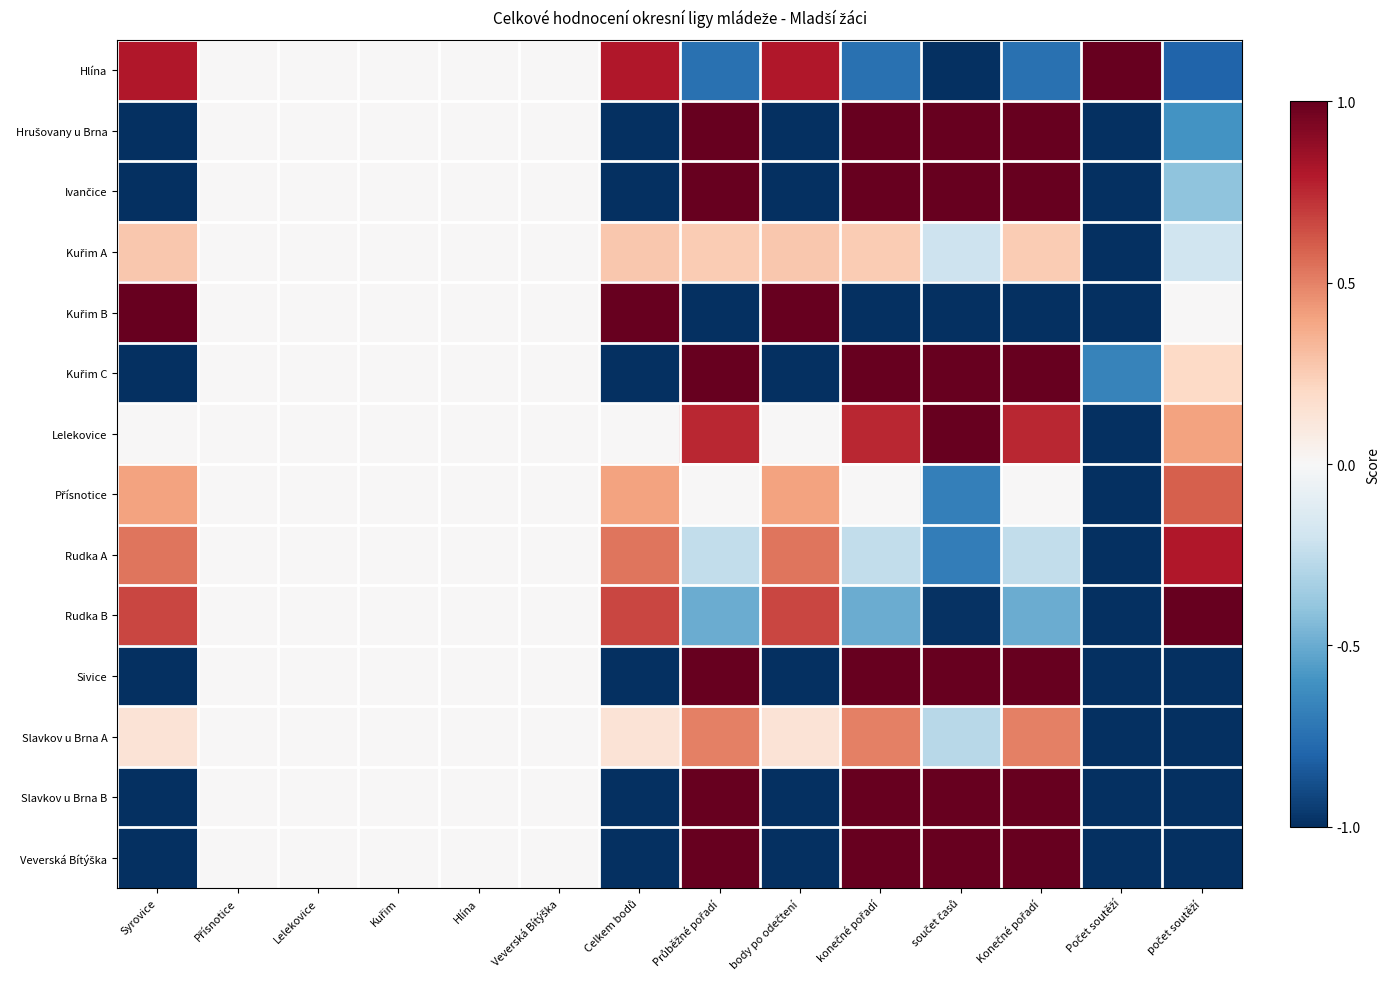

What is the maximum value shown in the chart?

1.0